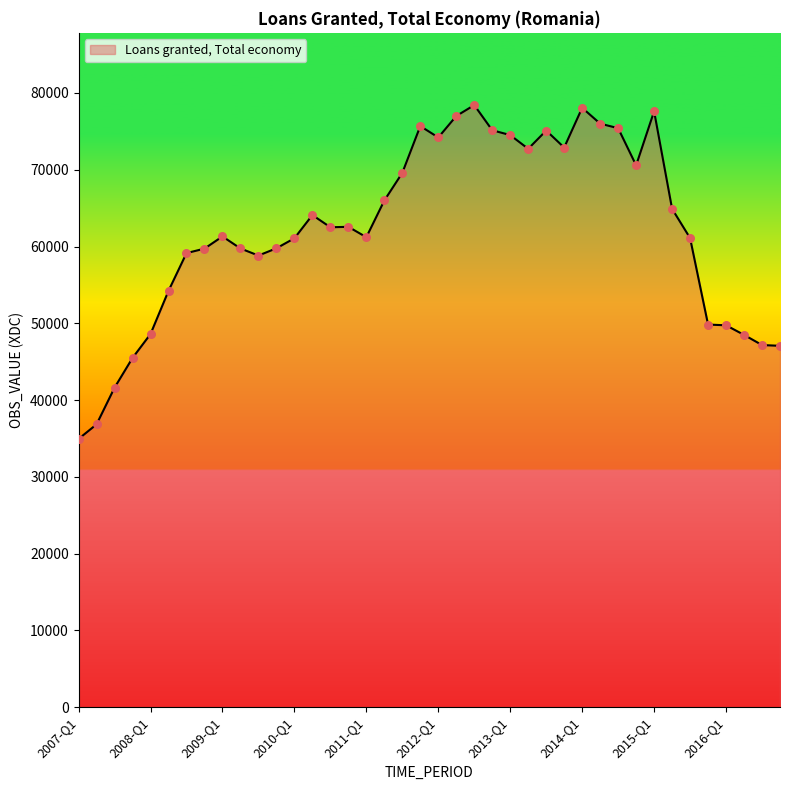

What is the maximum value shown in the chart?

78423.2